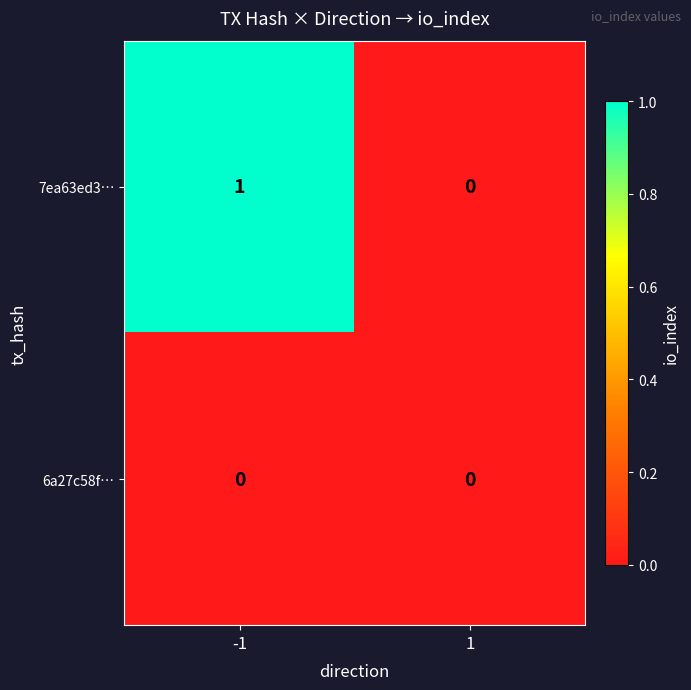

Which series changed the most between -1 and 1?

7ea63ed3…